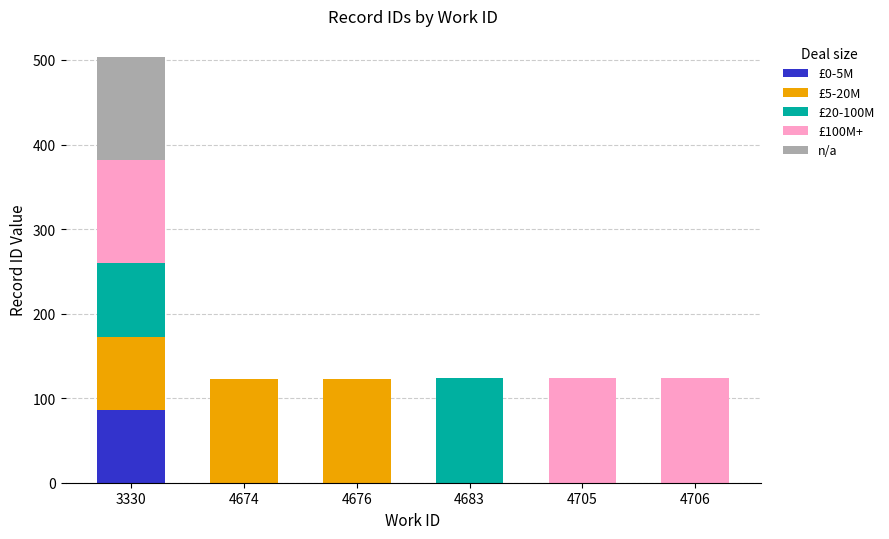

Is it true that £0-5M equals 0.0 at 4676?

True